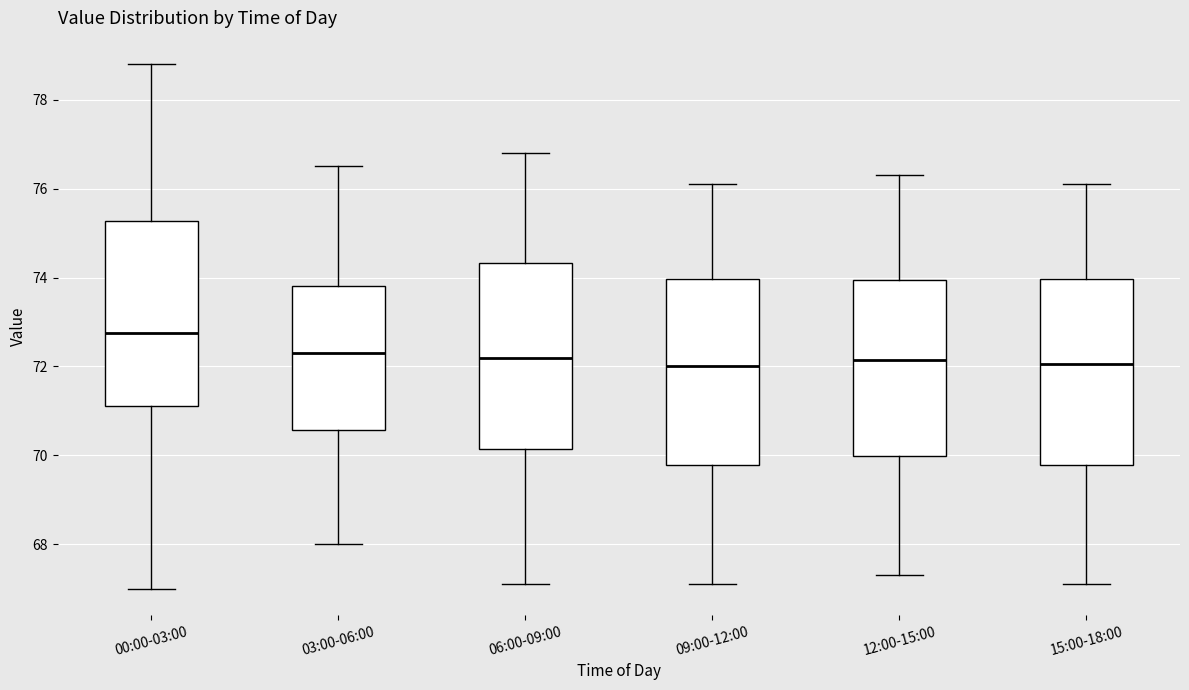

Reading left to right, read every box against the y-axis: the position of its median line, the range the box covers, and the ends of its whiskers. The values are not printed on the chart, so give them approximately, as read against the axis.

00:00-03:00: median 72.8, box 71.2 to 75.2, whiskers 67.0 to 78.8
03:00-06:00: median 72.4, box 70.6 to 73.8, whiskers 68.0 to 76.6
06:00-09:00: median 72.2, box 70.2 to 74.4, whiskers 67.2 to 76.8
09:00-12:00: median 72.0, box 69.8 to 74.0, whiskers 67.2 to 76.2
12:00-15:00: median 72.2, box 70.0 to 74.0, whiskers 67.4 to 76.4
15:00-18:00: median 72.0, box 69.8 to 74.0, whiskers 67.2 to 76.2